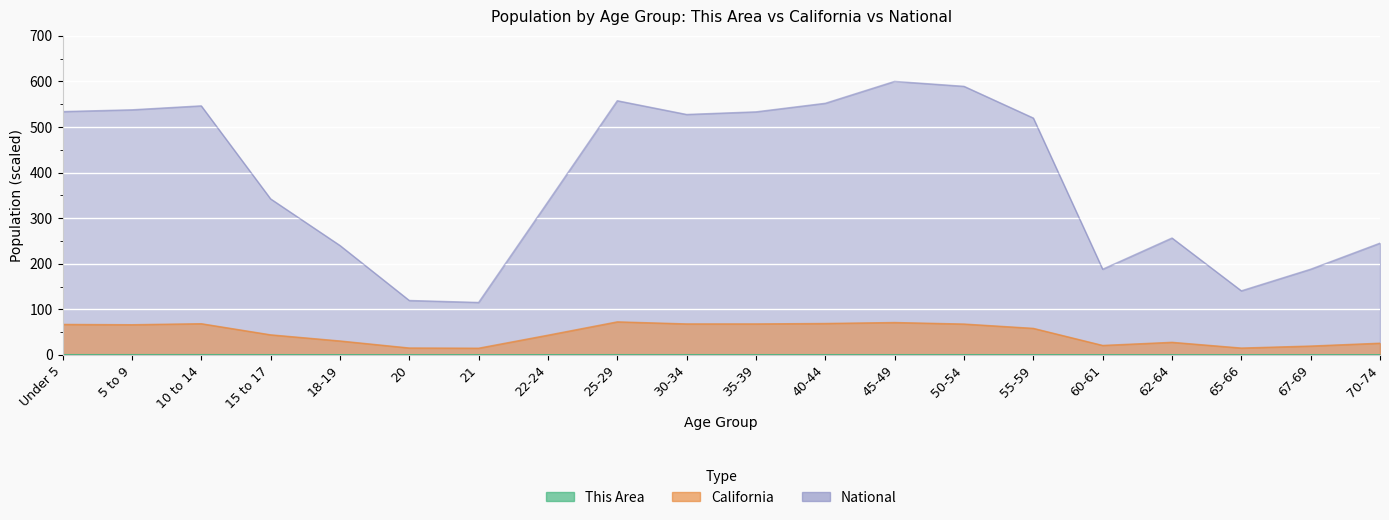

How many interior local peaks does the California series have?

4